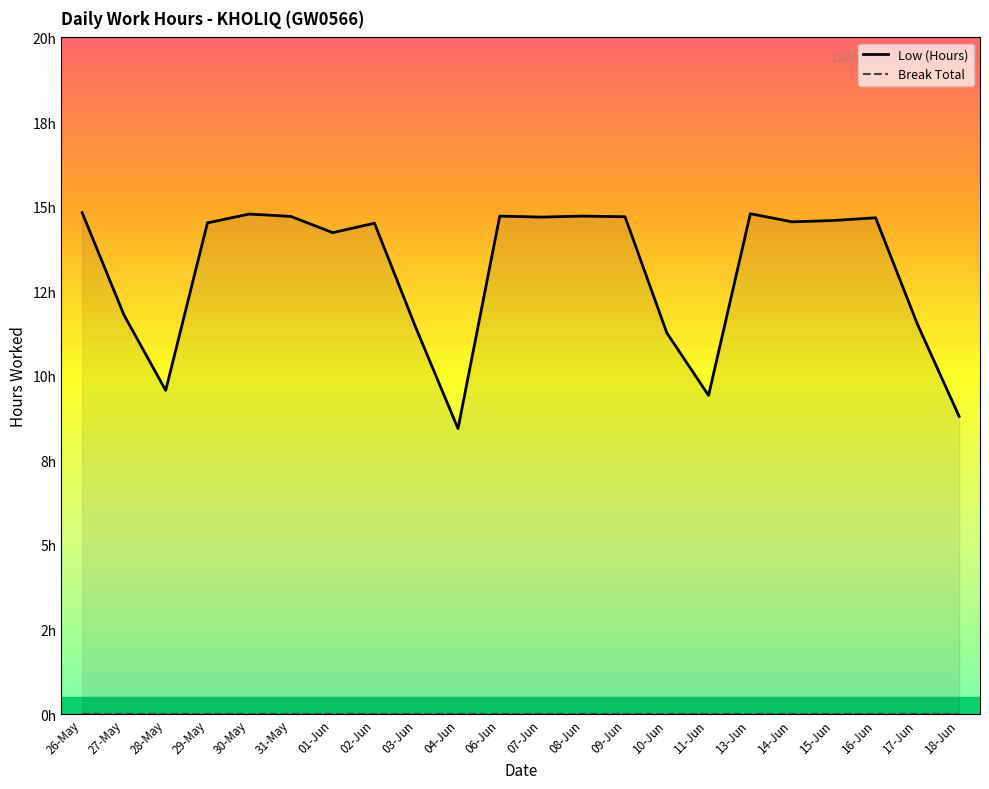

True or false: Break Total has more than 1 interior local peaks.

False